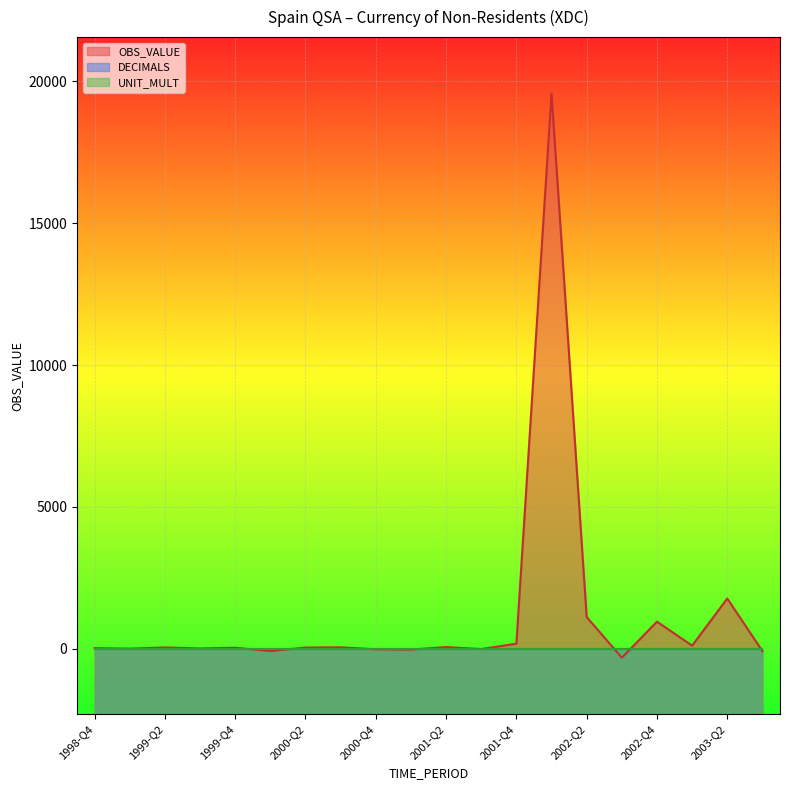

List the labels in order of OBS_VALUE value, largest first.

2002-Q1, 2003-Q2, 2002-Q2, 2002-Q4, 2001-Q4, 2003-Q1, 2001-Q2, 2000-Q3, 1999-Q2, 2000-Q2, 1999-Q4, 1998-Q4, 1999-Q3, 1999-Q1, 2001-Q3, 2000-Q4, 2001-Q1, 2000-Q1, 2003-Q3, 2002-Q3